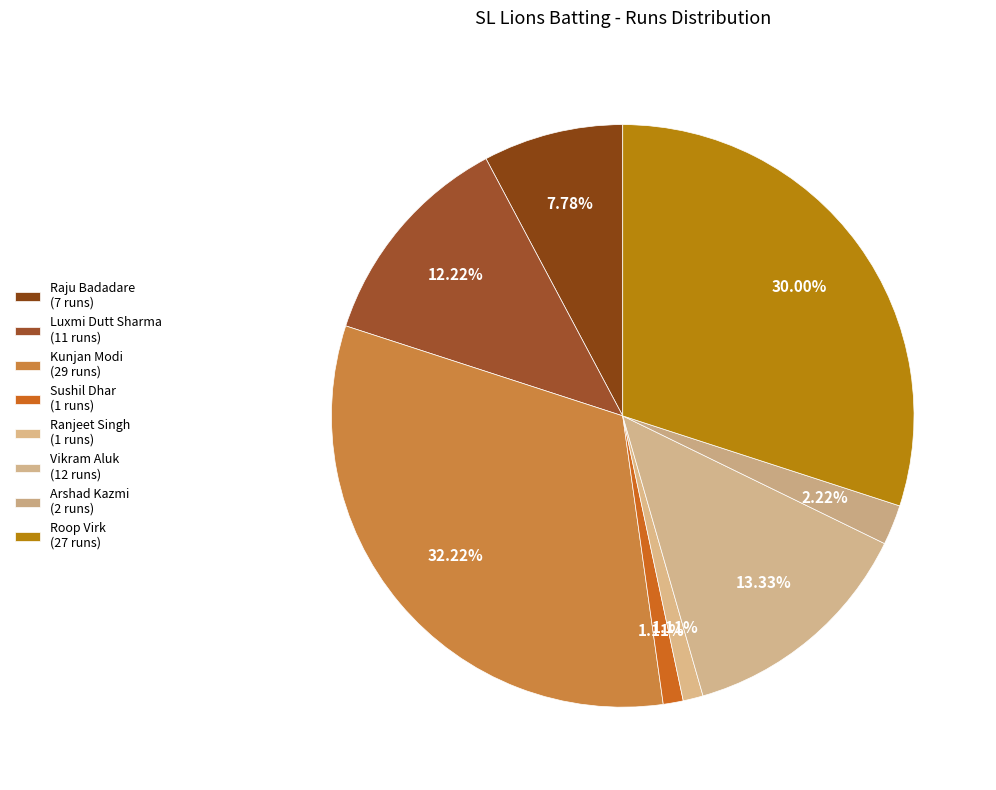

What is the largest slice in the pie chart?

Kunjan Modi